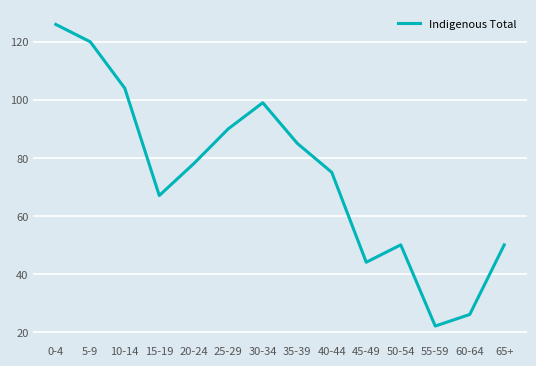

Does the chart display data point markers on the line(s)?

No